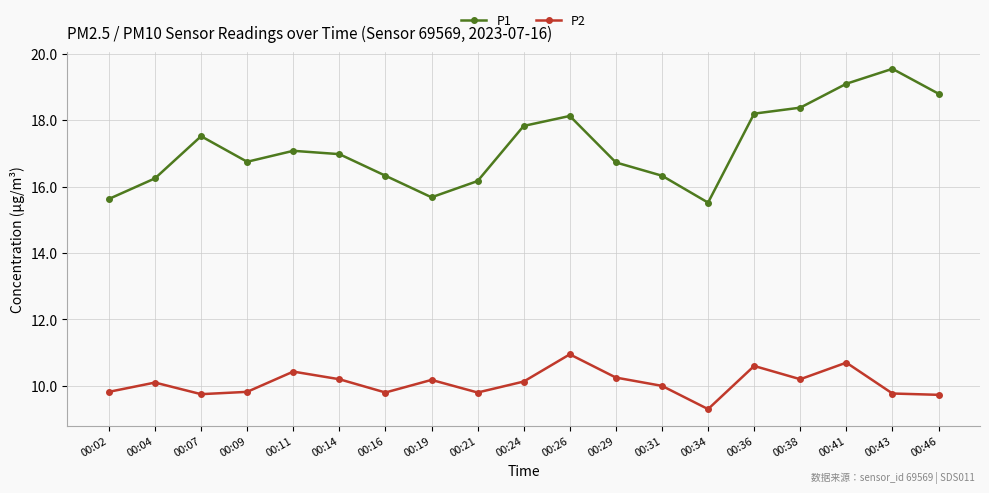

At which label does P2 reach its peak?

00:26